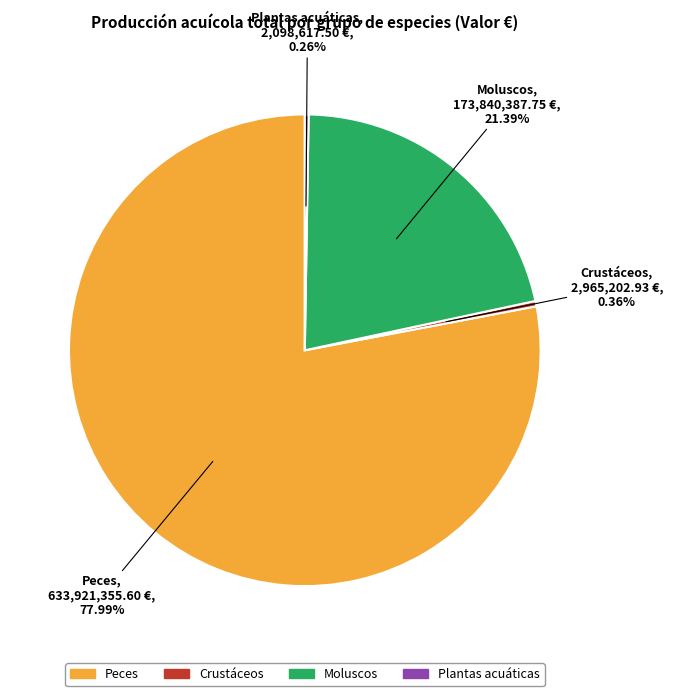

Which has a higher value, Peces or Moluscos?

Peces